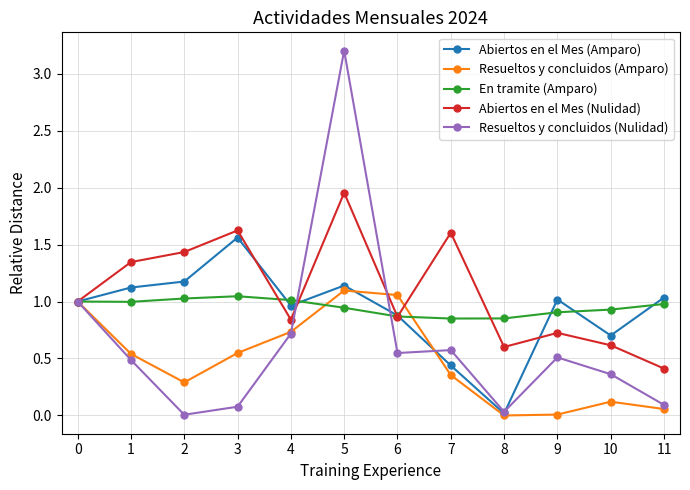

The value of Abiertos en el Mes (Nulidad) at 7 is 2.5. True or false?

False